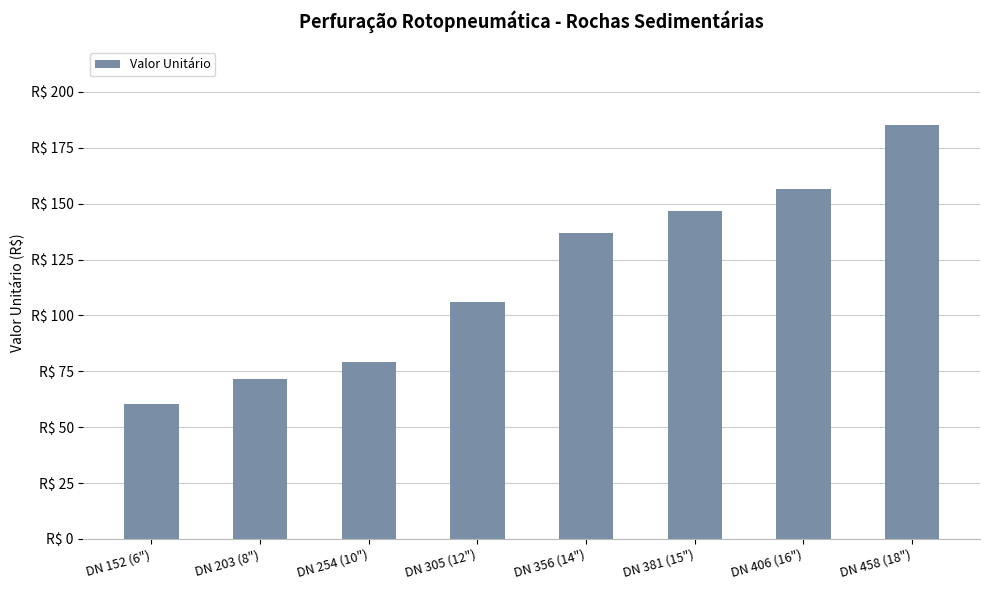

Does the chart contain any negative values?

No